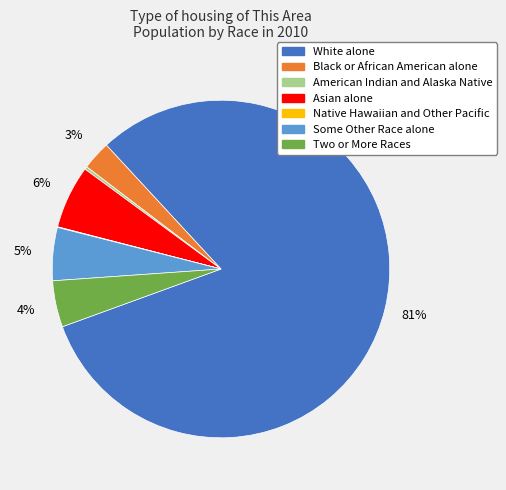

Is it true that Two or More Races is 4% of the pie?

True